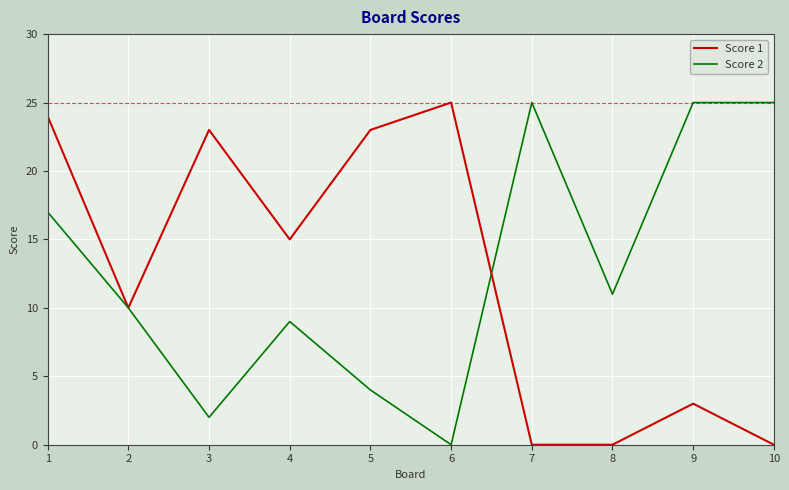

Is the value of Score 2 at 4 greater than the value of Score 1 at 9?

Yes